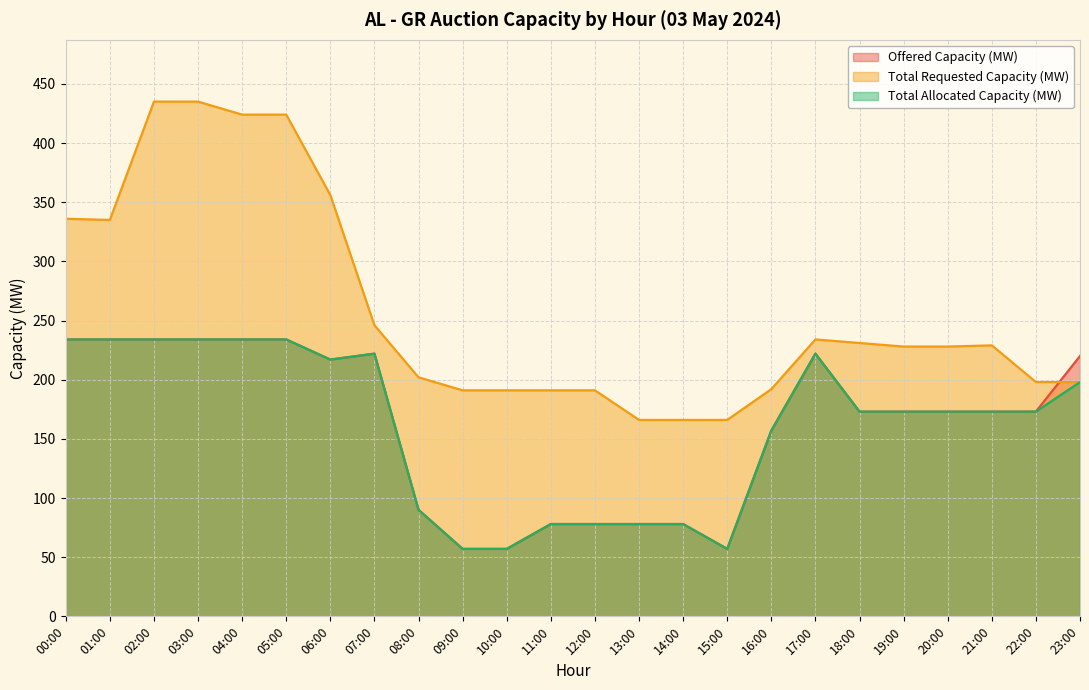

True or false: Total Requested Capacity (MW) has a value of 435 at 02:00.

True